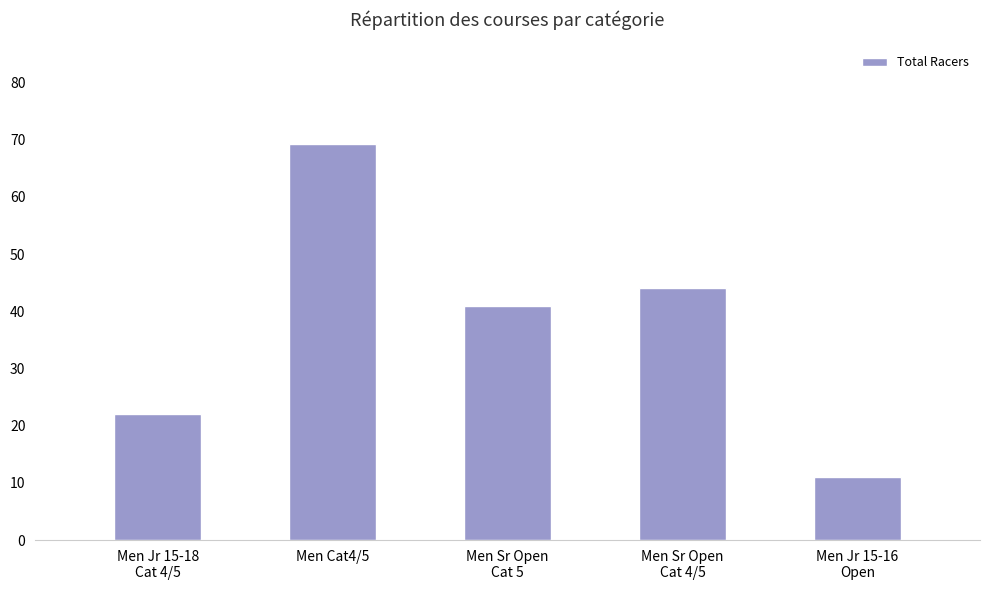

What is the value of the 5th bar from the left?

11.0